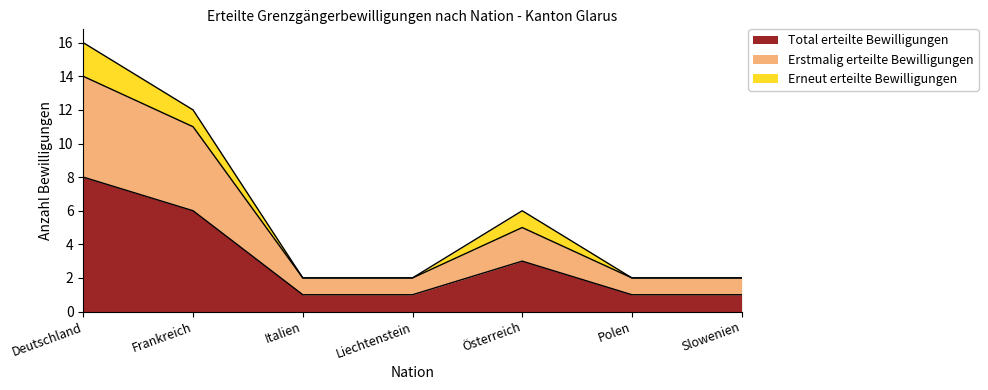

The Total erteilte Bewilligungen series shows 2 at Polen. True or false?

False